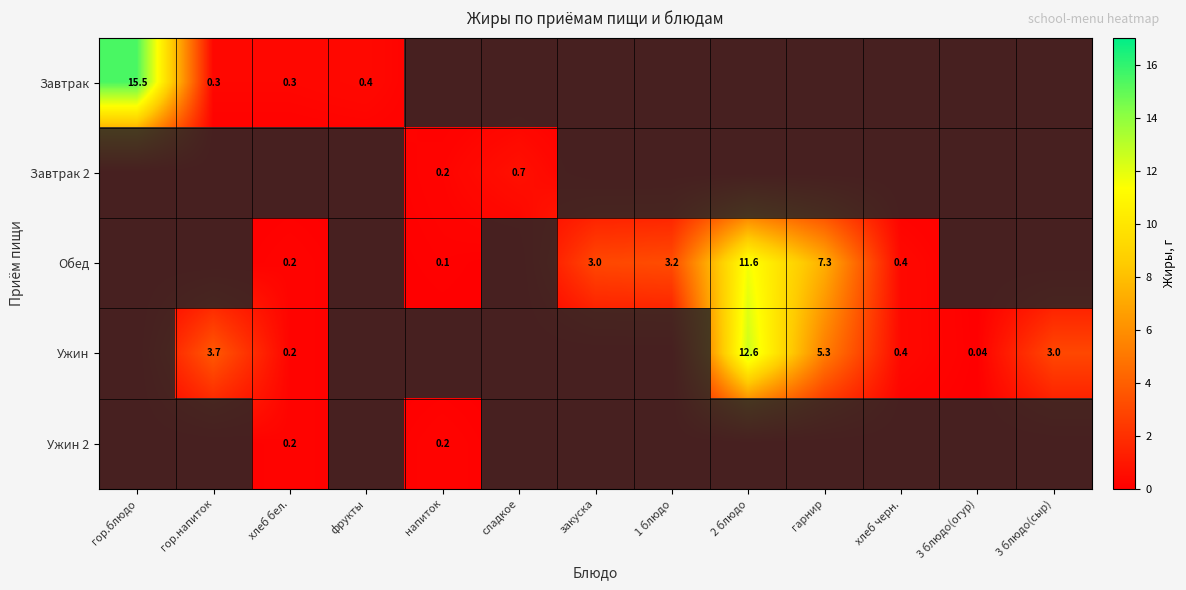

Where is Обед nearest to the value 5?

1 блюдо